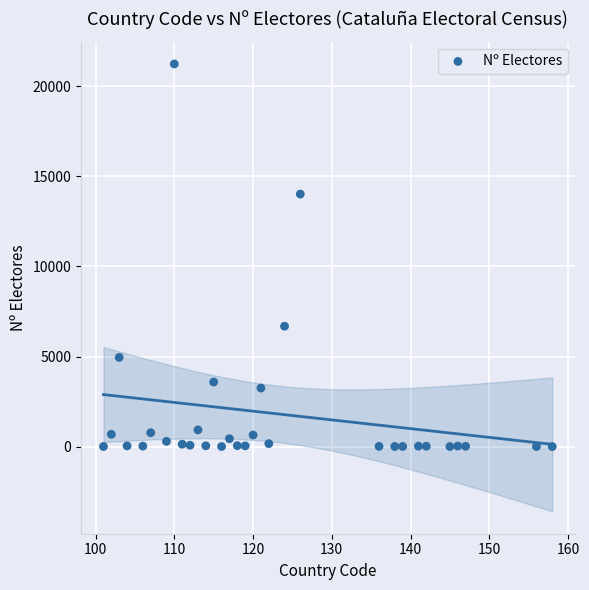

What Y value in the scatter plot is closest to 10625?

14021